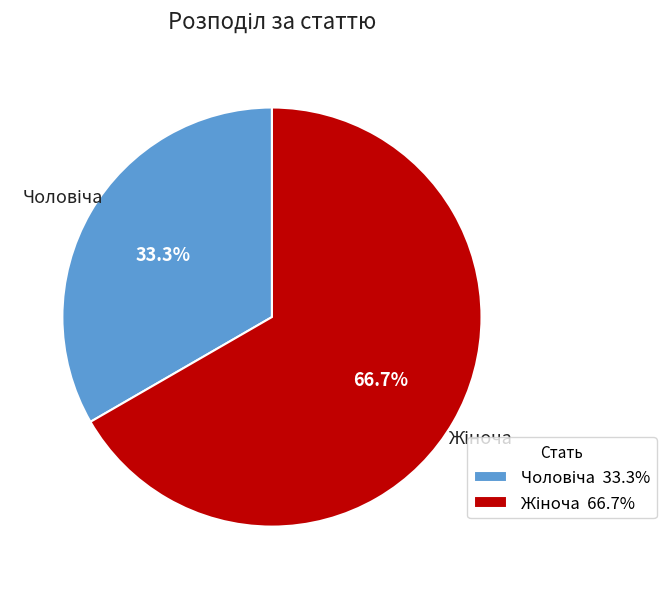

Is there any slice that represents more than half of the pie?

Yes